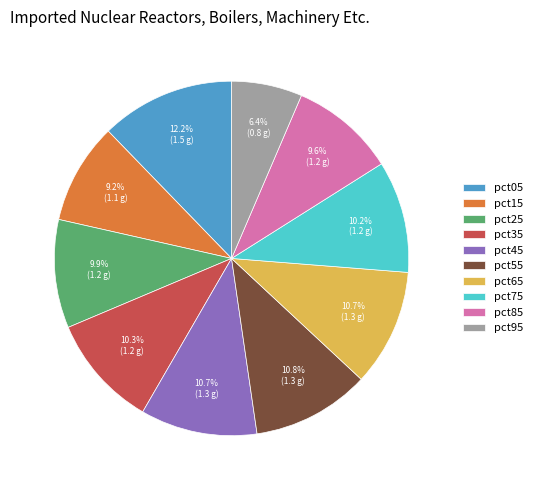

To the nearest percent, what is the difference between the largest and smallest slice percentages?

6%